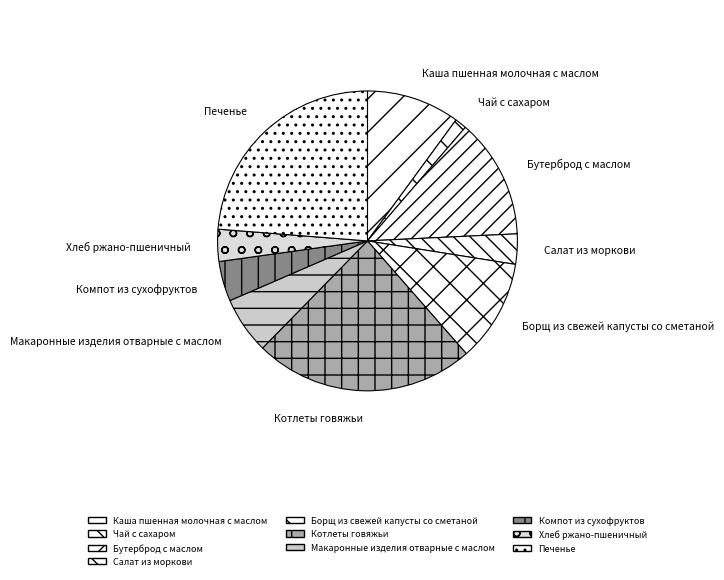

Is there a majority slice in this chart?

No